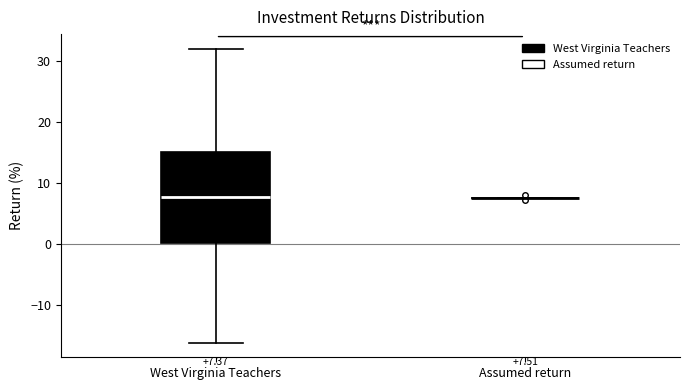

Comparing the boxes themselves (not the whiskers), which one is the tallest?

West Virginia Teachers